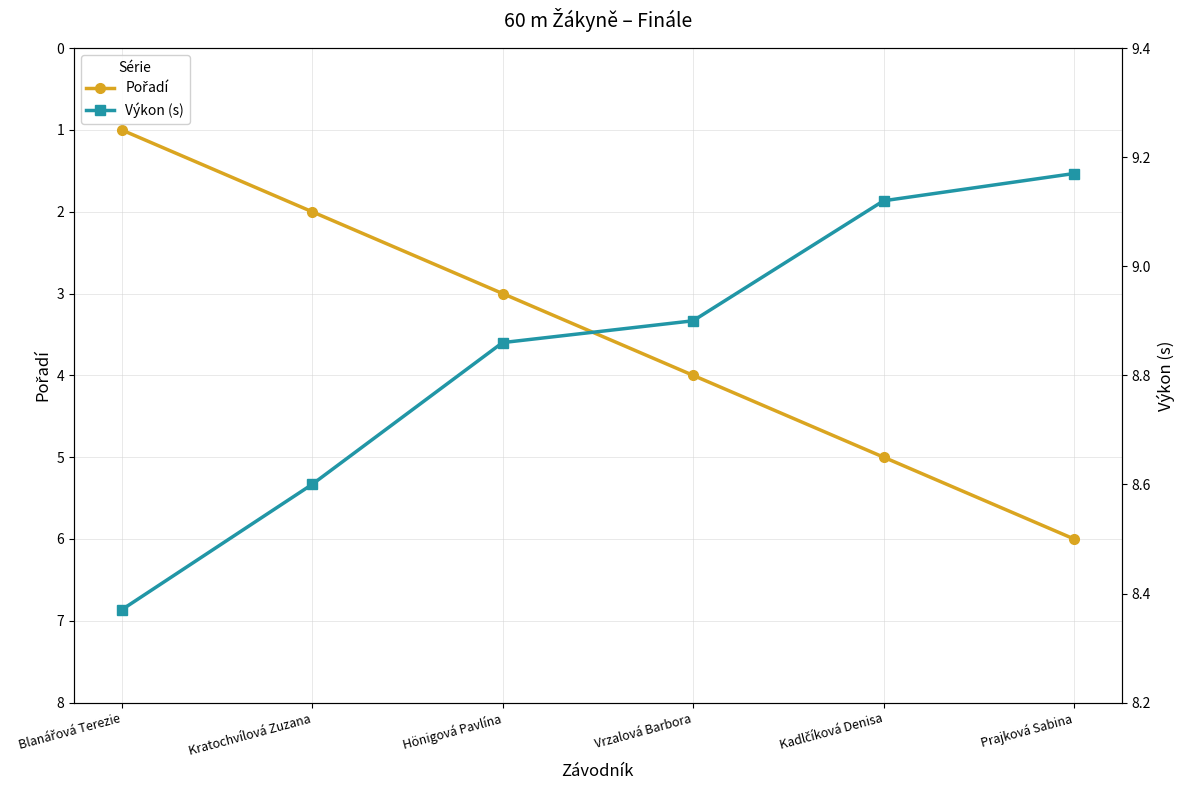

What position from the left is Prajková Sabina?

6